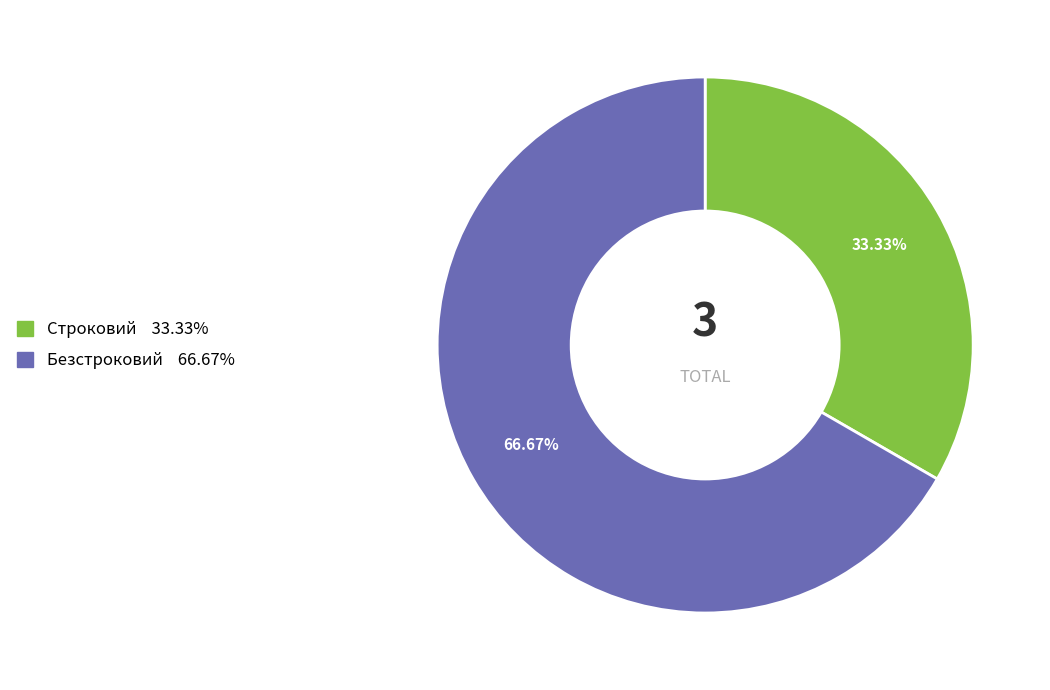

True or false: Строковий accounts for 25% of the total.

False